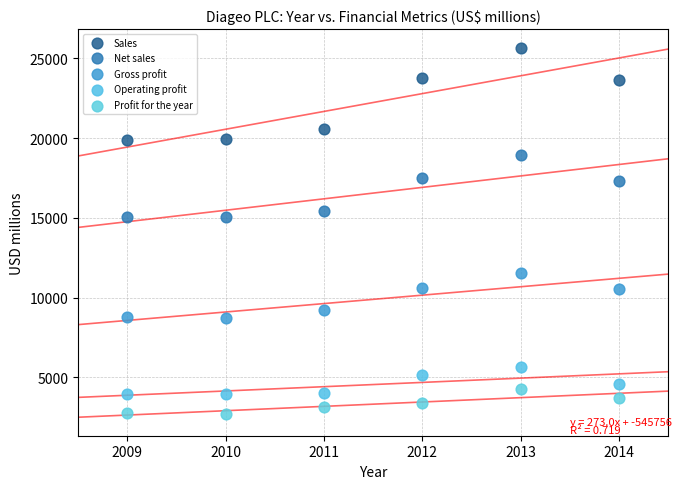

Which series contains the highest Y value?

Sales